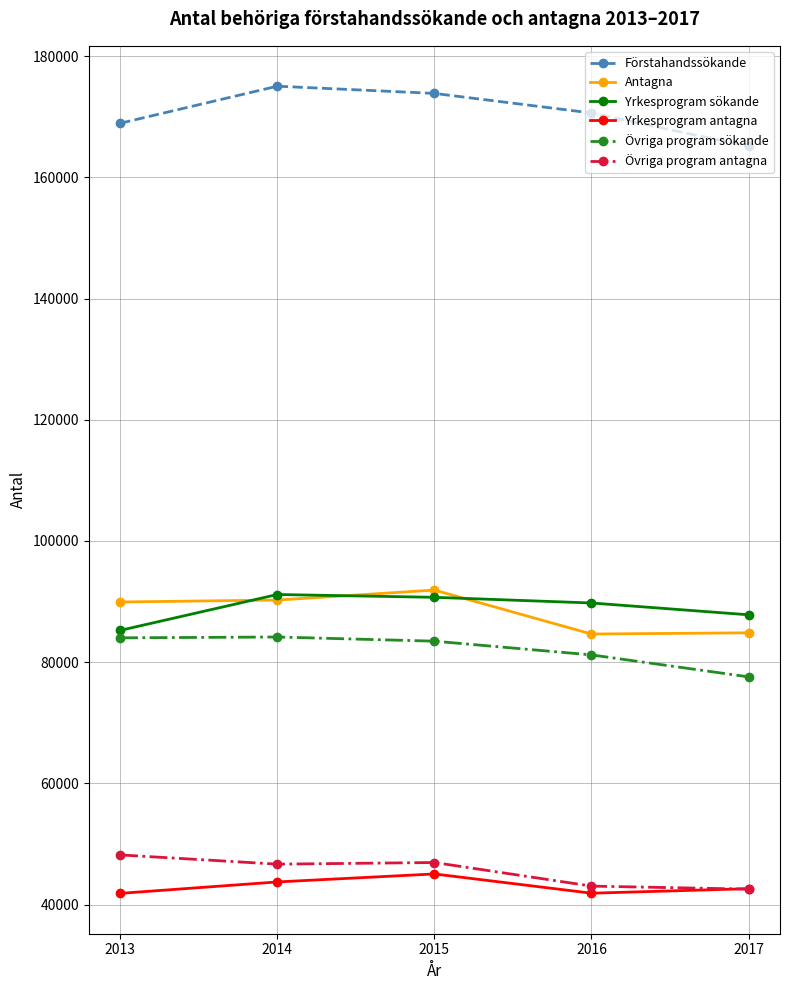

At which label does Övriga program sökande first exceed 83465?

2013